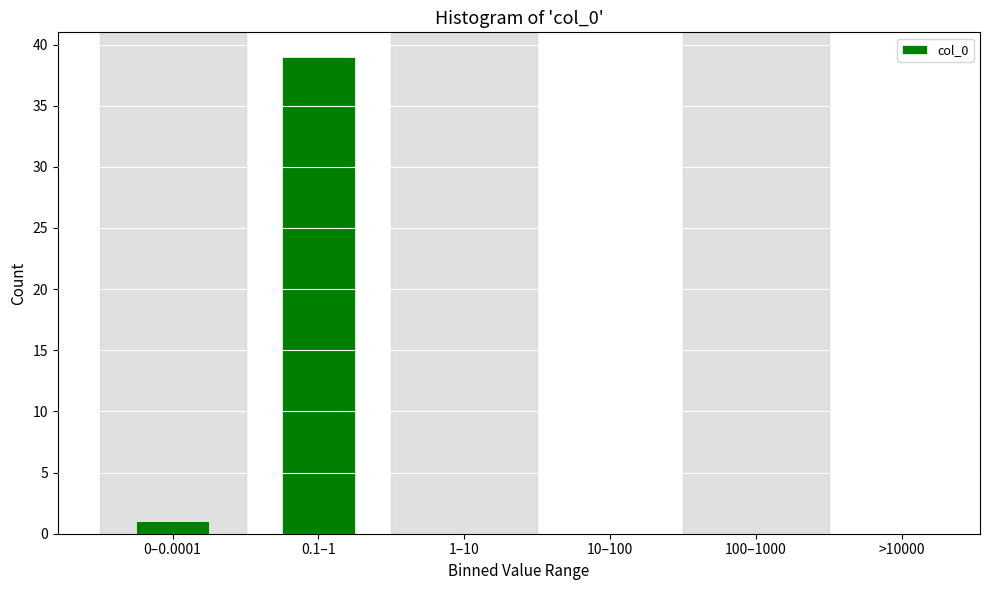

Reading left to right, what are all the values shown in this chart?

0–0.0001=1	0.1–1=39	1–10=0	10–100=0	100–1000=0	>10000=0